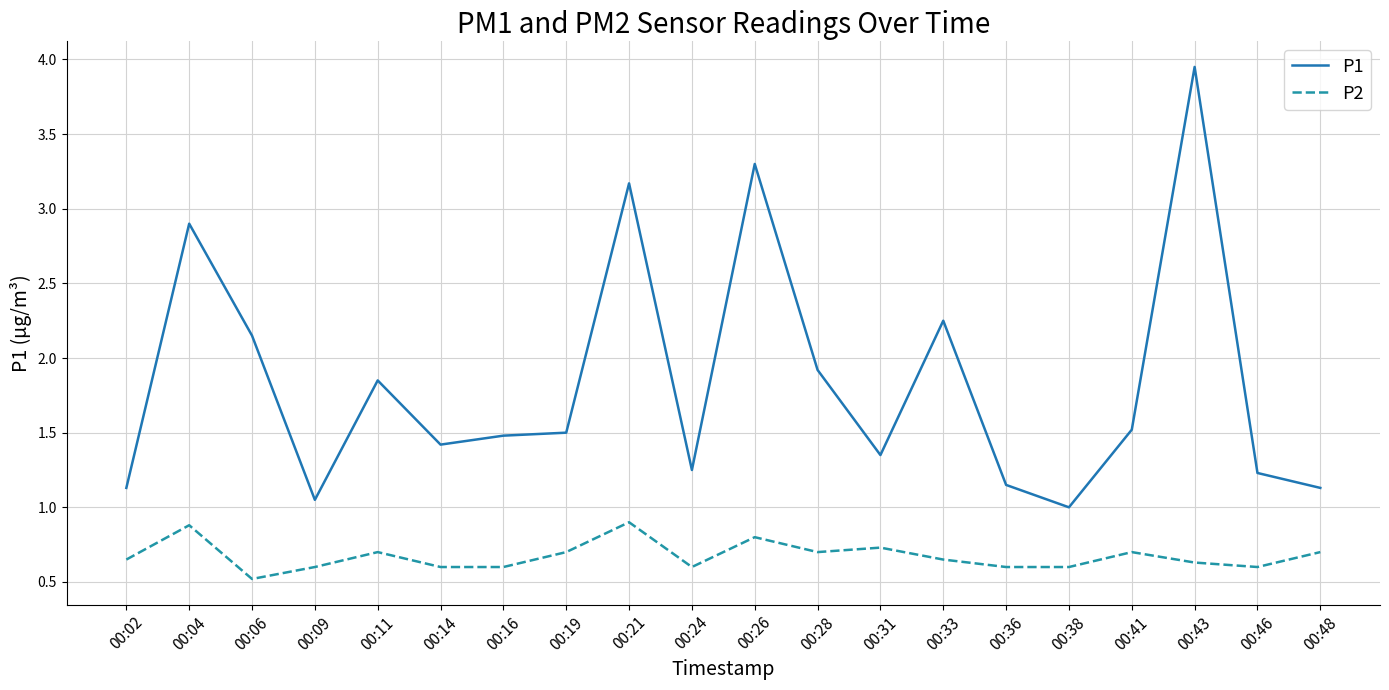

At which category does P1 reach its first local peak?

00:04